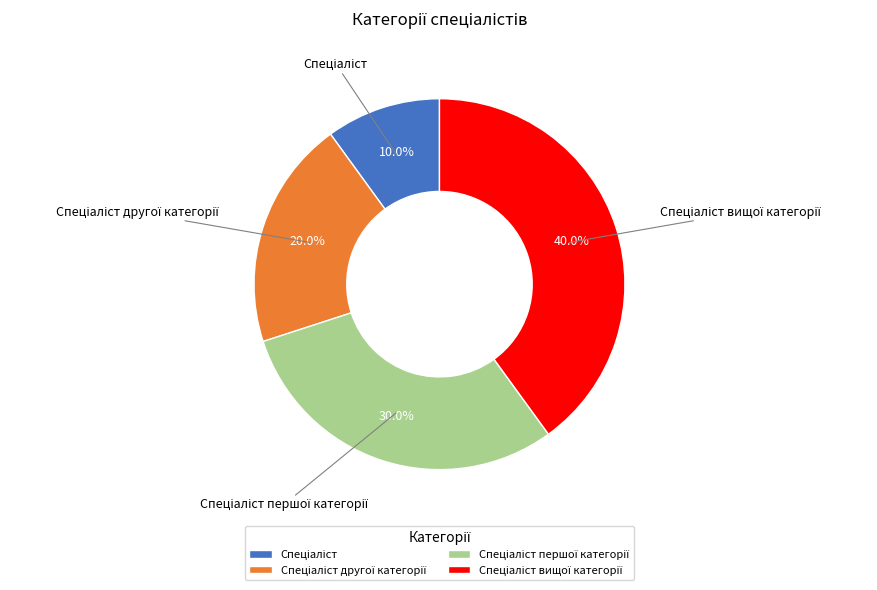

Does any single category account for the majority?

No